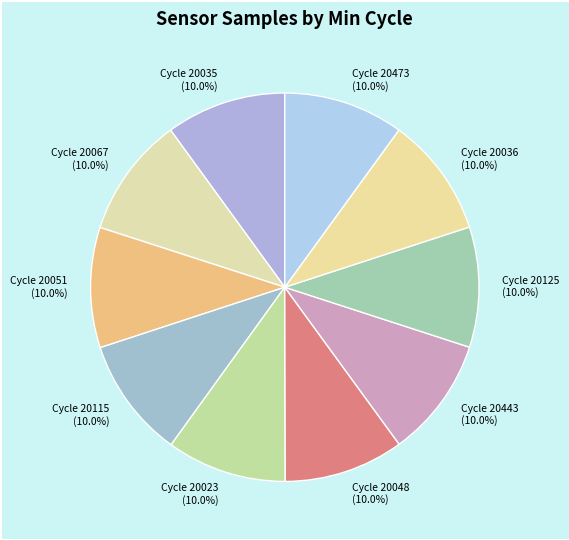

Count the number of slices in the pie.

10